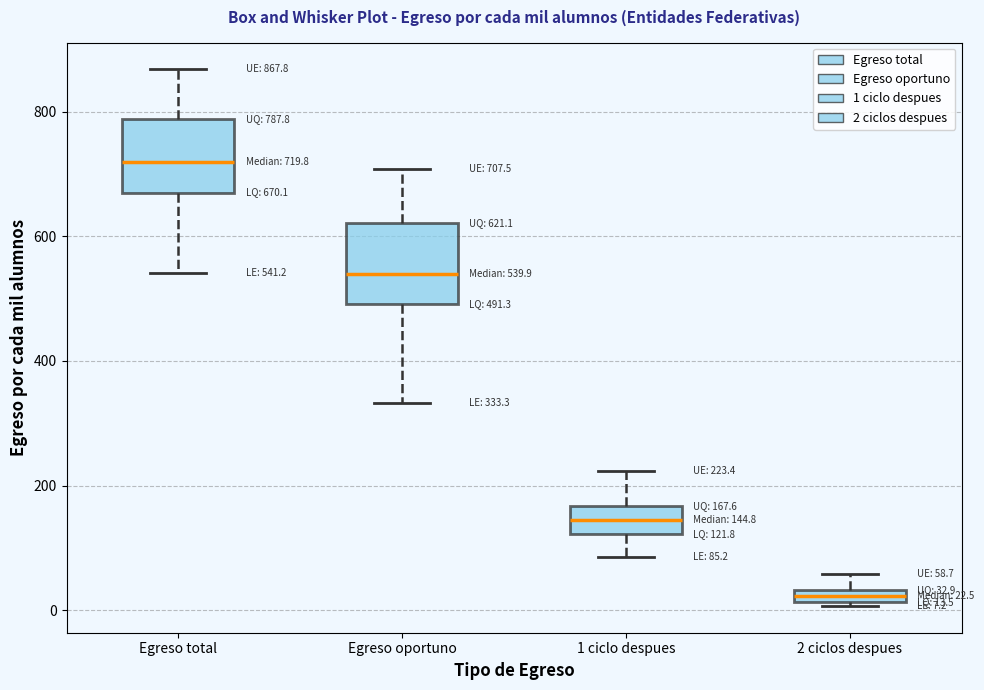

Which box has the highest median line?

Egreso total